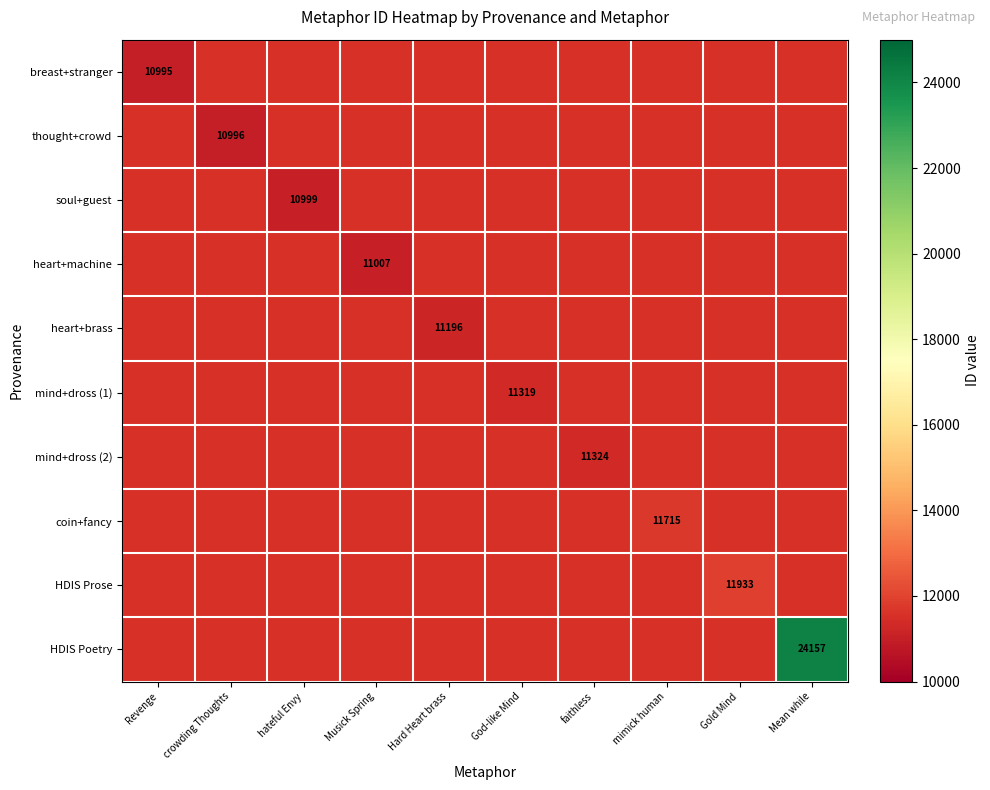

Is it true that mind+dross (1) equals 11319 at God-like Mind?

True